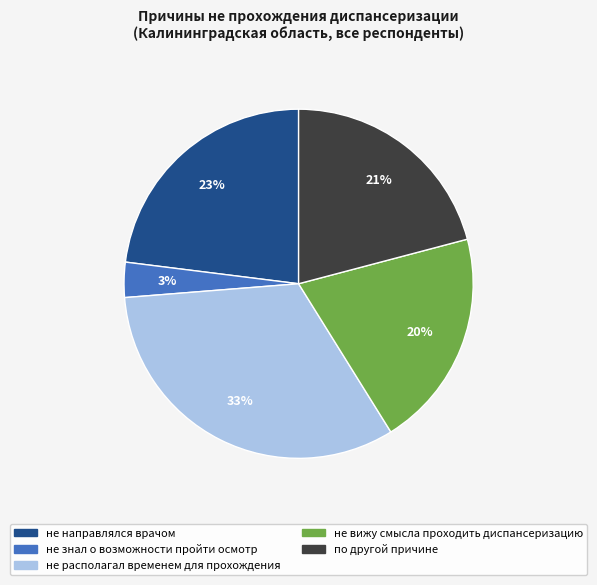

Do не располагал временем для прохождения and не направлялся врачом together represent more than half of the pie?

Yes